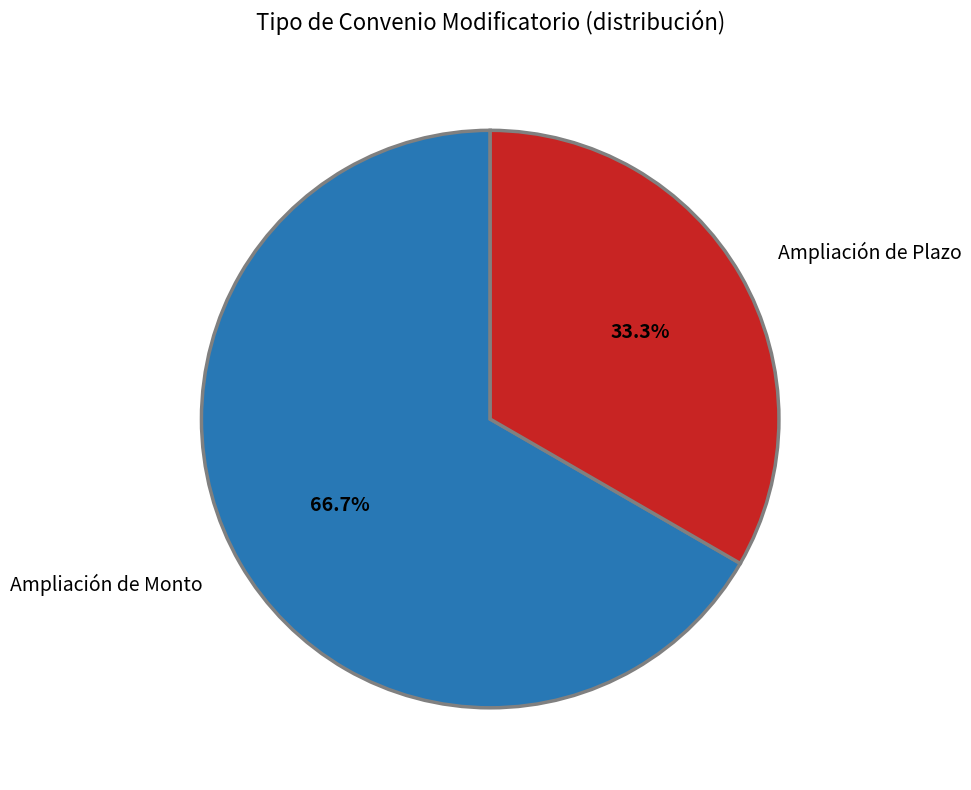

The Ampliación de Monto slice represents 67% of the pie. True or false?

True